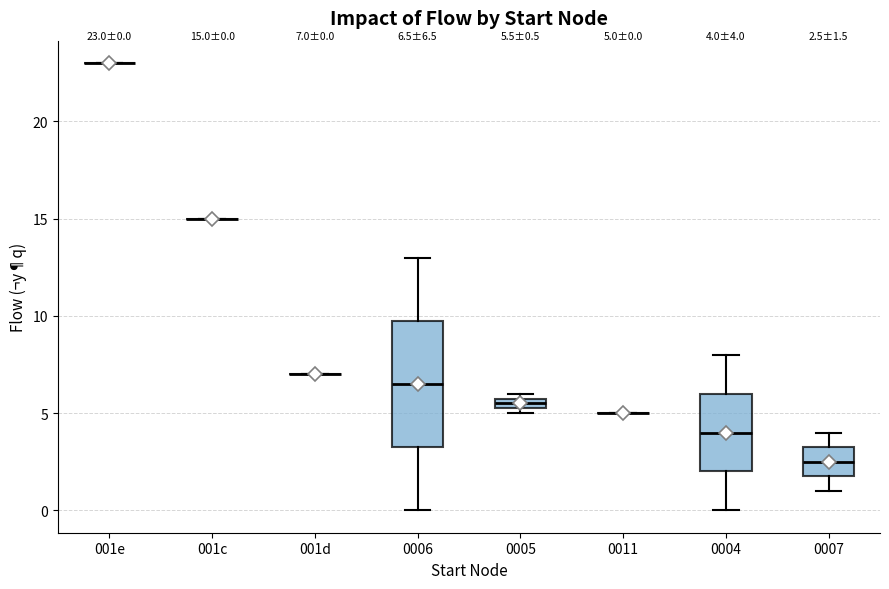

Comparing the boxes themselves (not the whiskers), which one is the tallest?

0006